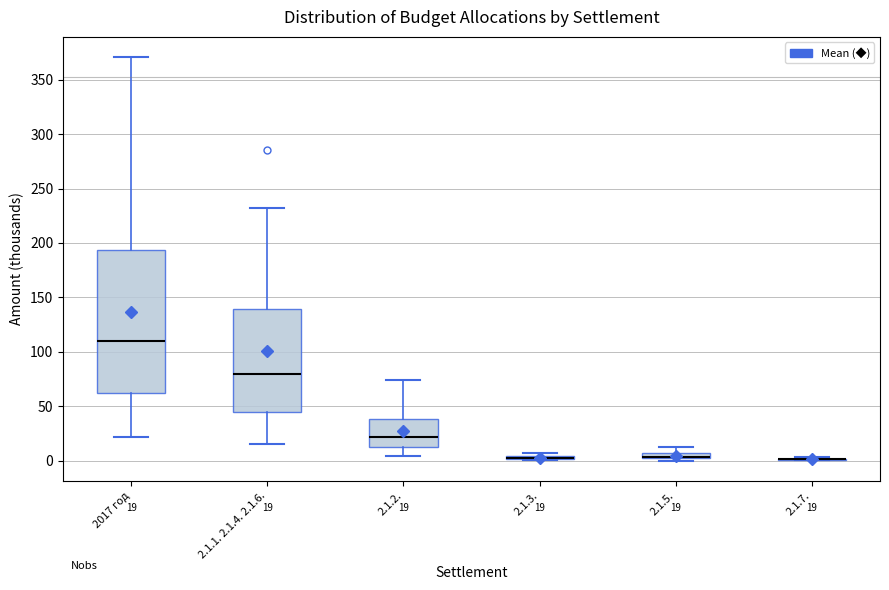

Which box is the tallest, from its lower edge to its upper edge?

2017 год